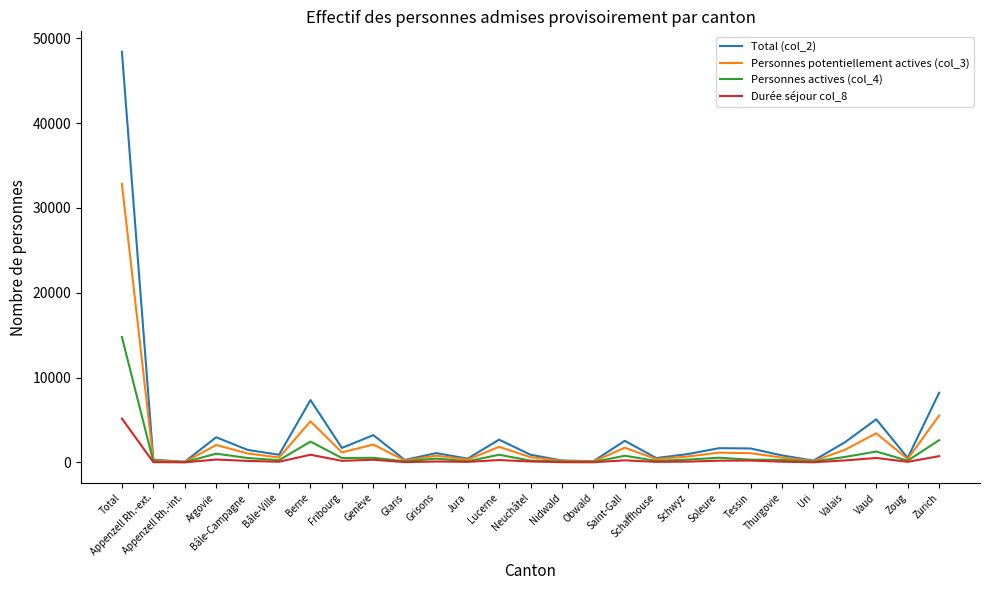

At which category is the sum across all series the highest?

Total